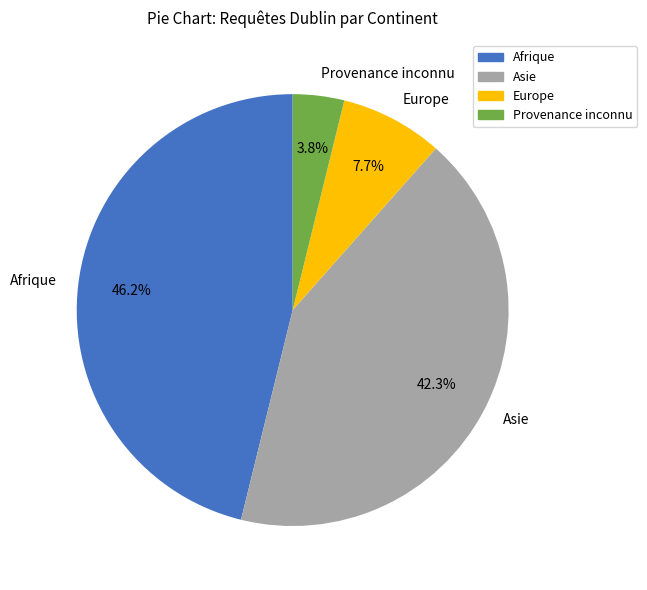

Which category has the smallest portion of the pie?

Provenance inconnu